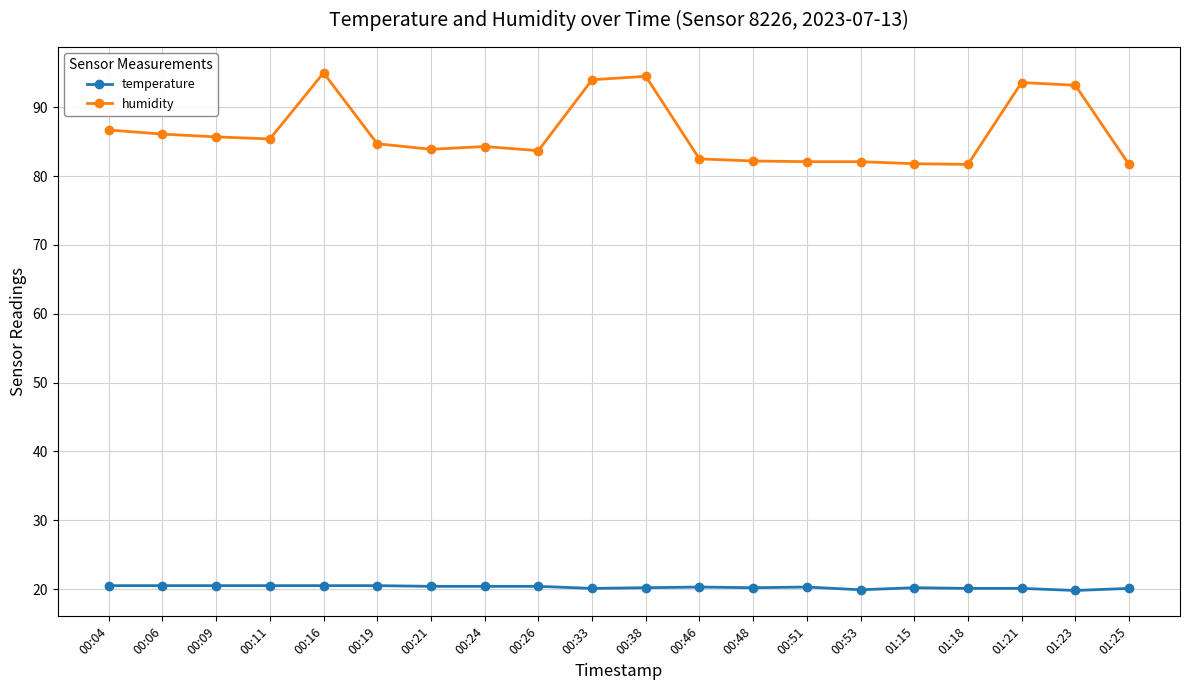

True or false: temperature has more than 1 interior local peaks.

True